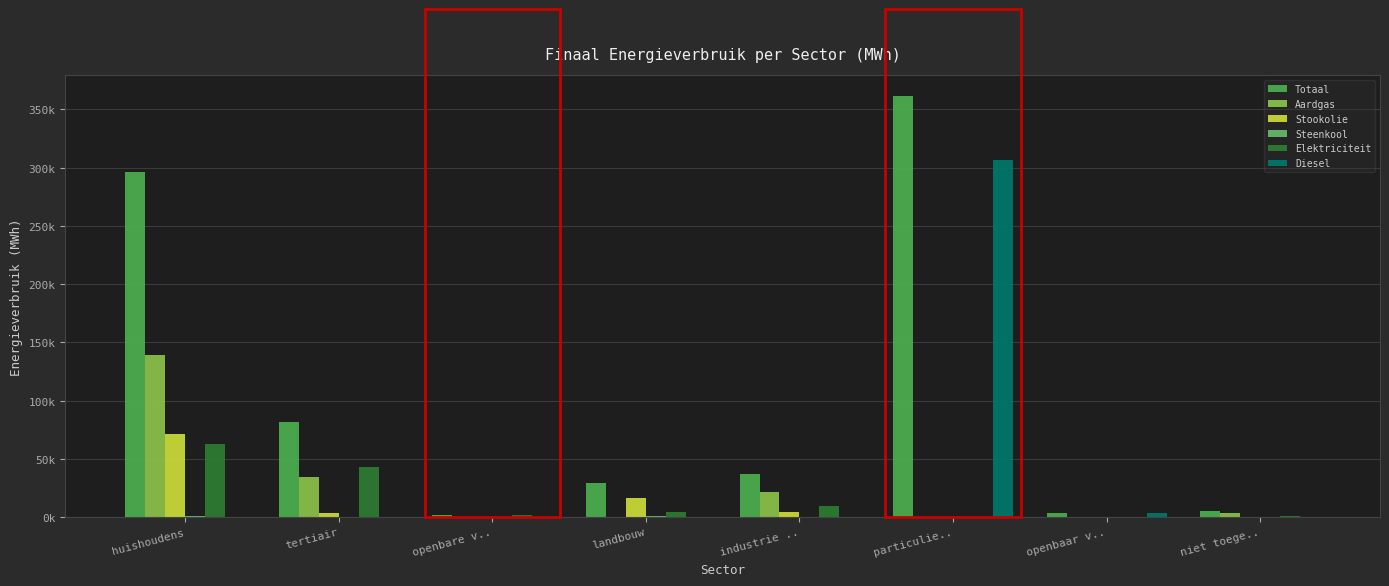

What position from the right is niet toege..?

1